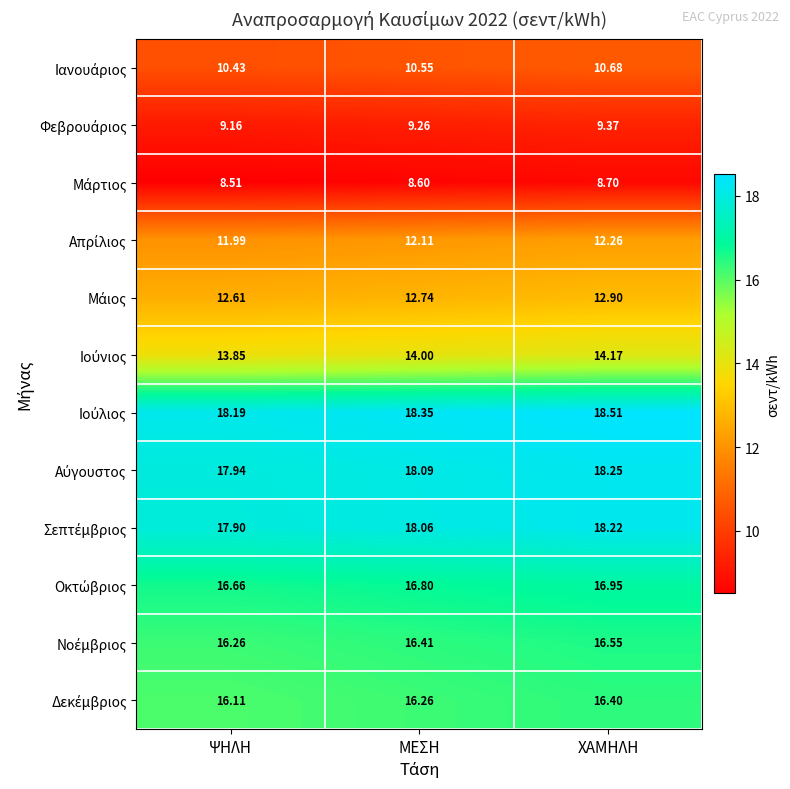

At which category is the sum across all series the highest?

ΧΑΜΗΛΗ